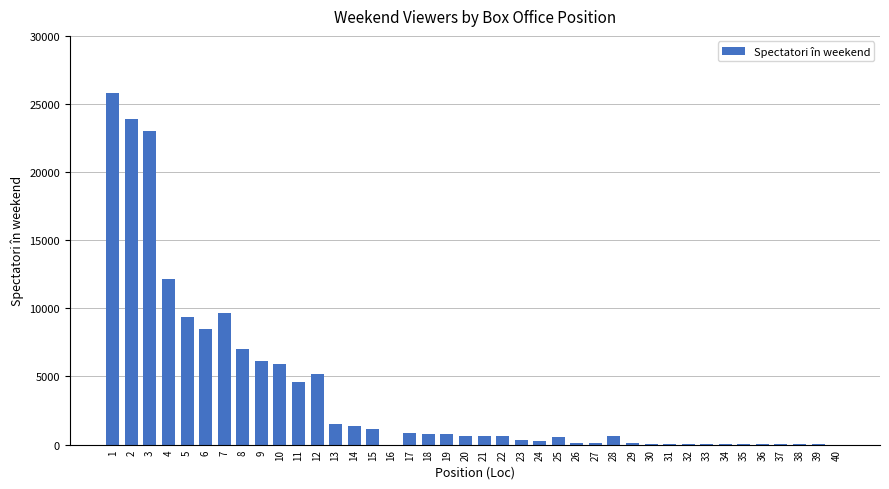

What is the sum of all values?

151955